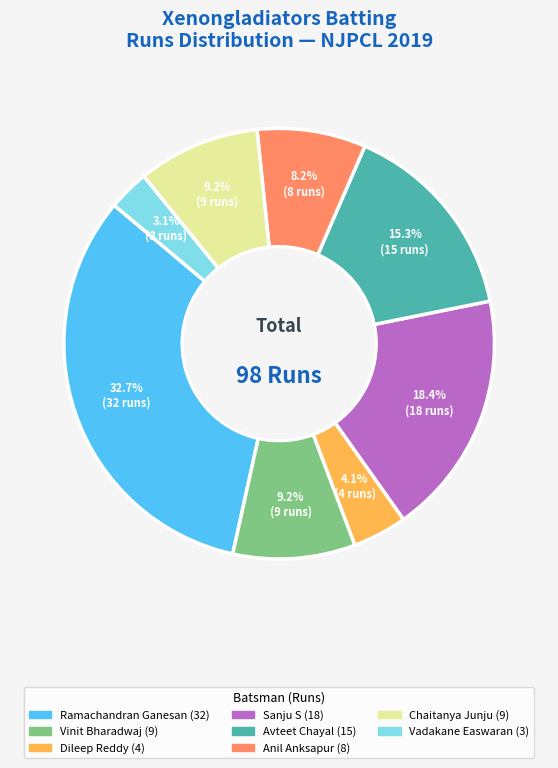

Is there any slice that represents more than half of the pie?

No